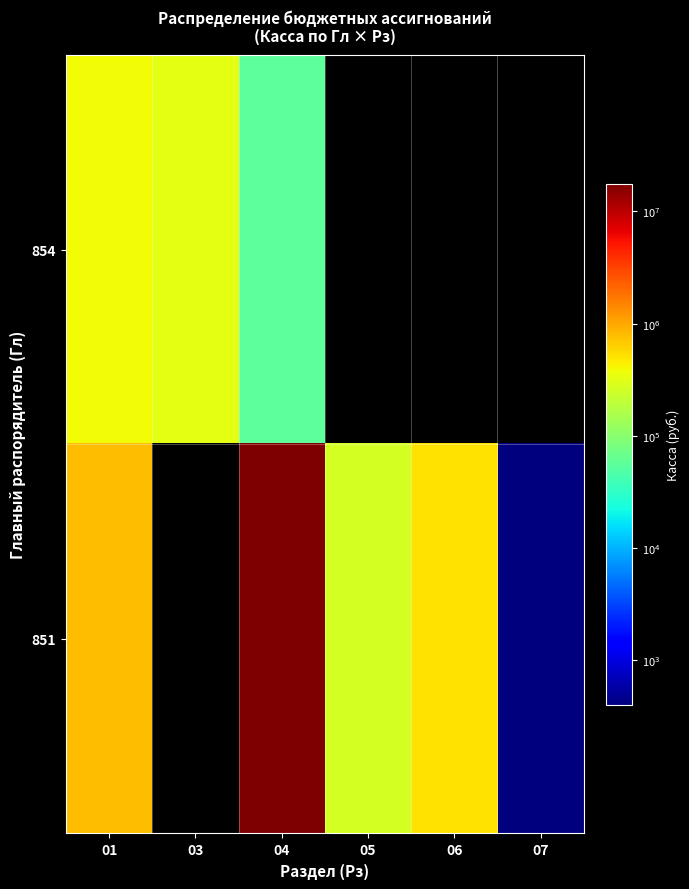

Reading right to left, list all the values displayed in this chart.

854: 07=0	06=0	05=0	04=56400	03=331400	01=387800
851: 07=400	06=522380	05=261090	04=17654900	03=0	01=783270